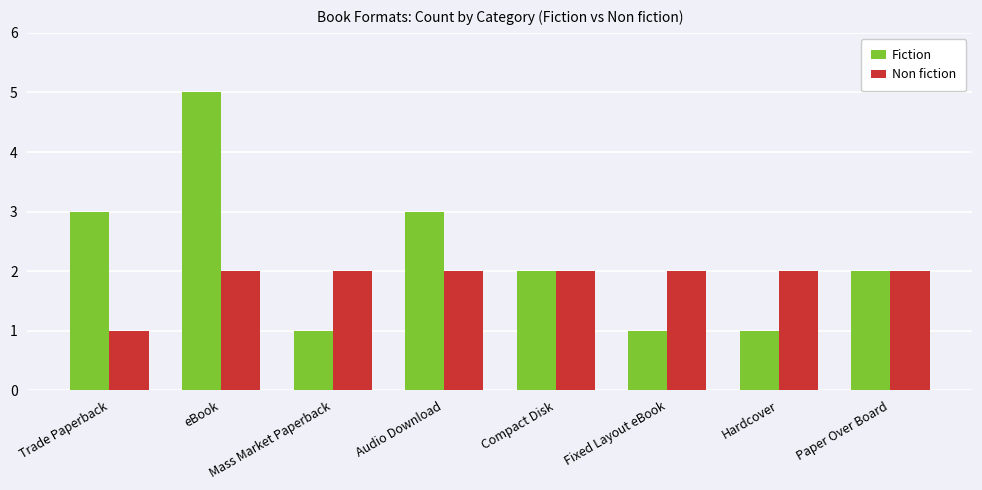

At how many categories does at least one series exceed 1?

8